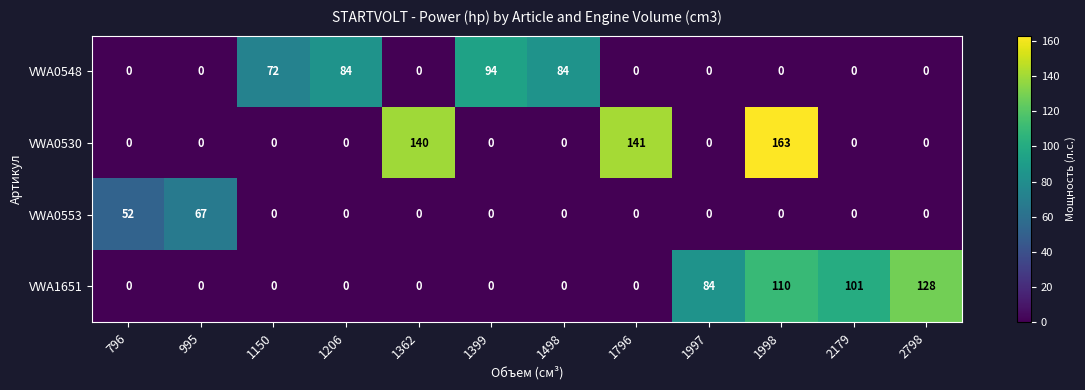

List the series in order of their peak value, lowest first.

VWA0553, VWA0548, VWA1651, VWA0530